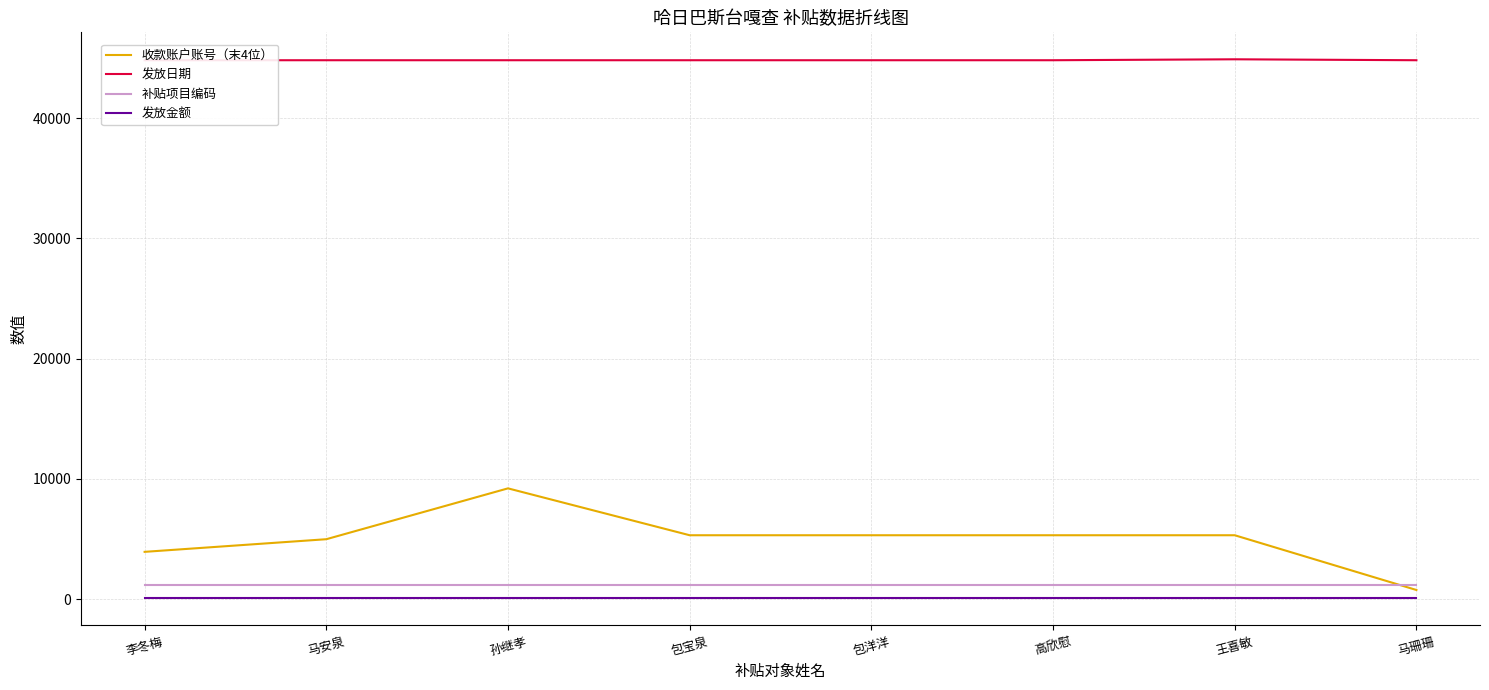

How many values in the 收款账户账号（末4位） series are below 5312?

3